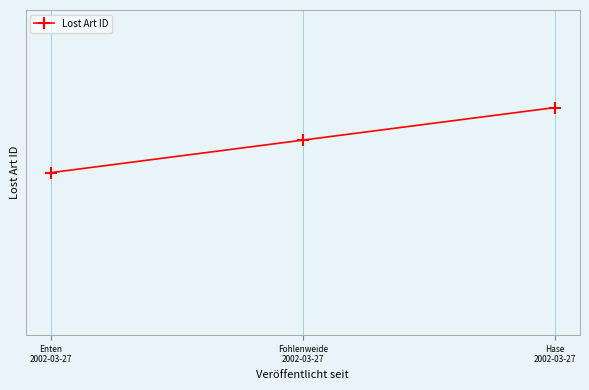

What is the average value?

250521